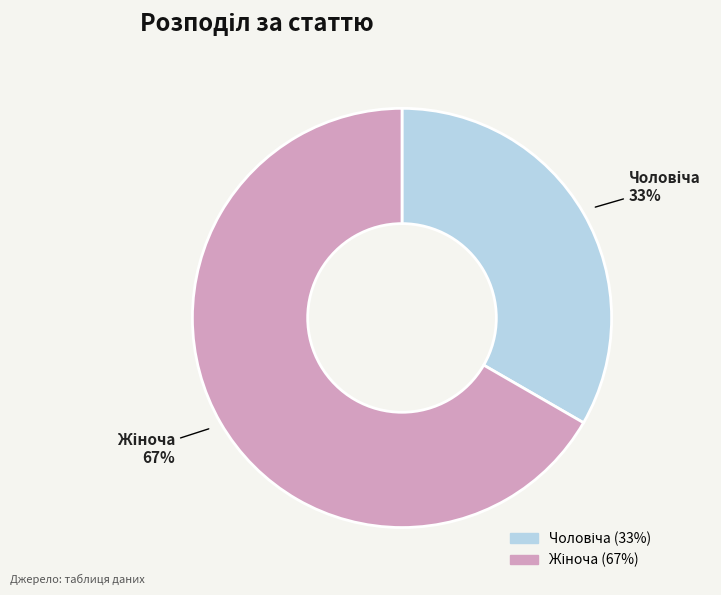

How many slices are in this pie chart?

2